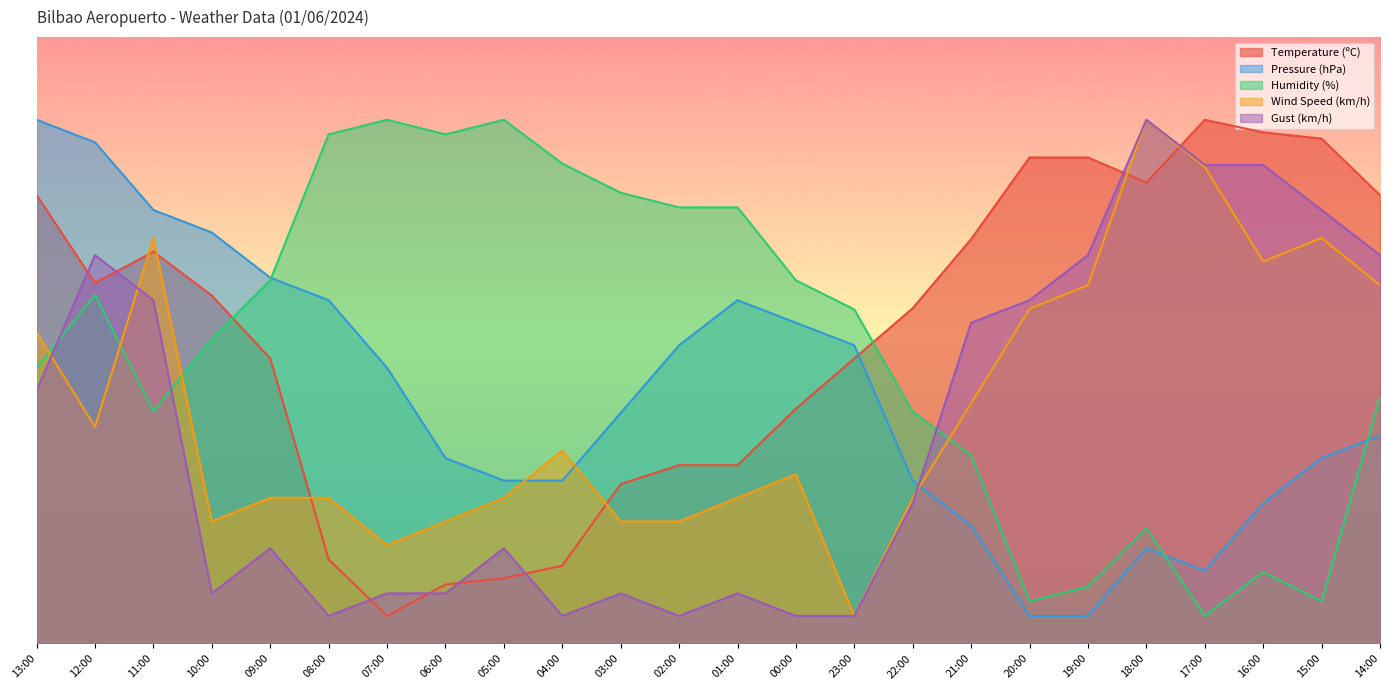

What is the sum of all Gust (km/h) values?

917.7